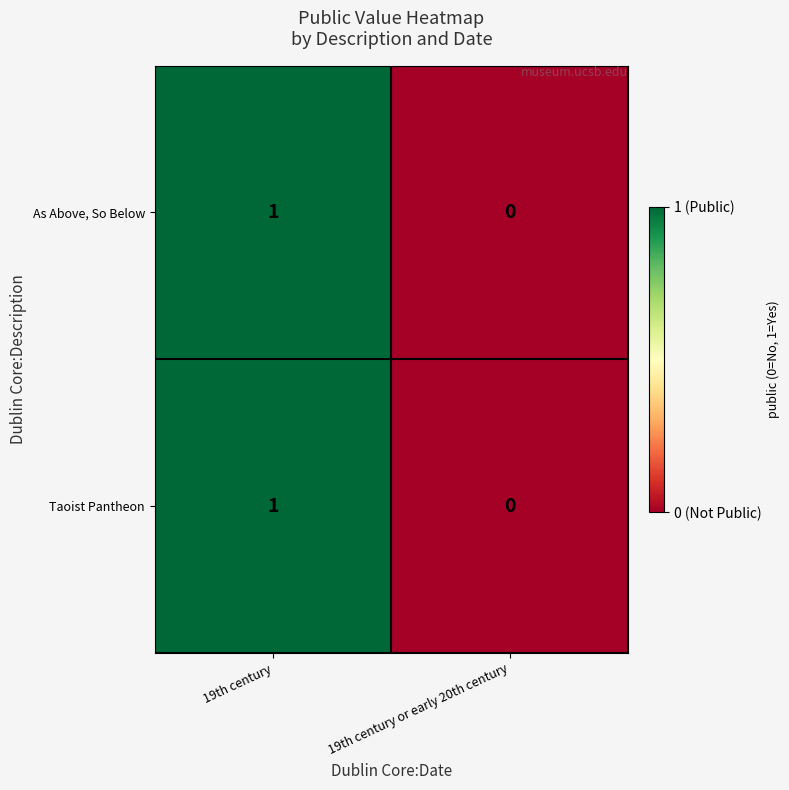

List the labels in order of Taoist Pantheon value, smallest first.

19th century or early 20th century, 19th century